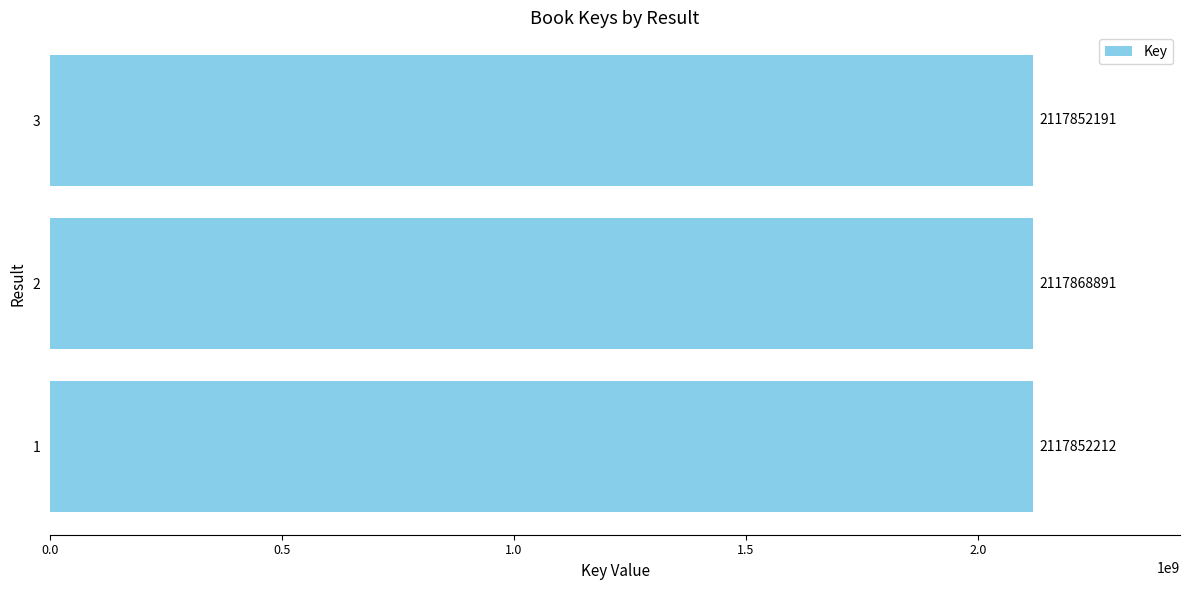

Reading bottom to top, what are all the values shown in this chart?

2117852212	2117868891	2117852191